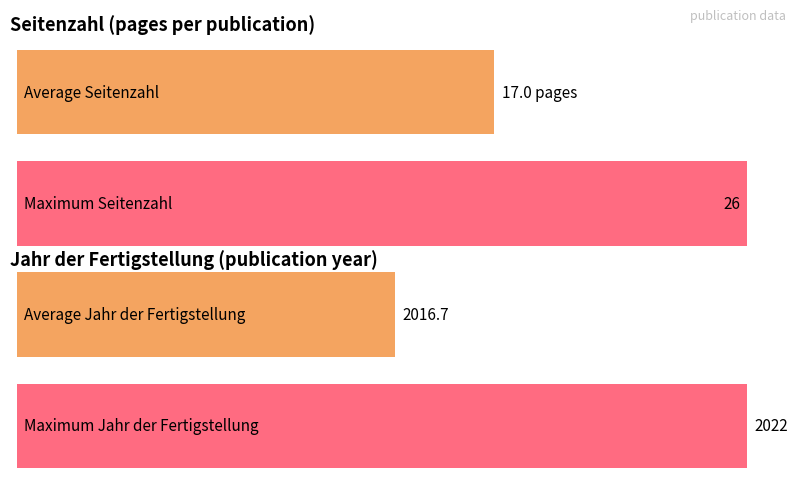

True or false: Seitenzahl has a value of 27 at 3031.

False